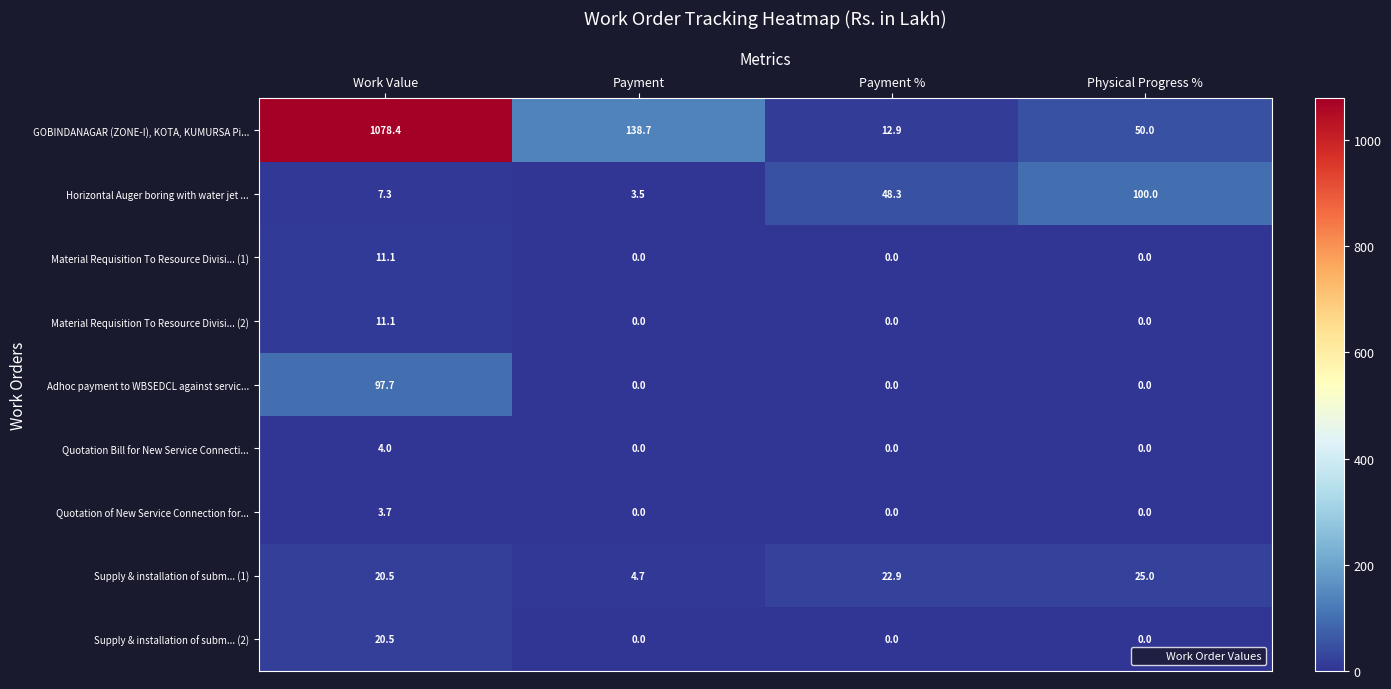

What is the total value across all series at Physical Progress %?

175.0